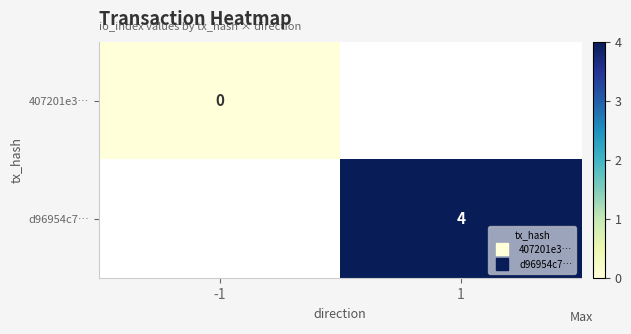

At 1, list the series in order from smallest to largest.

407201e3…, d96954c7…